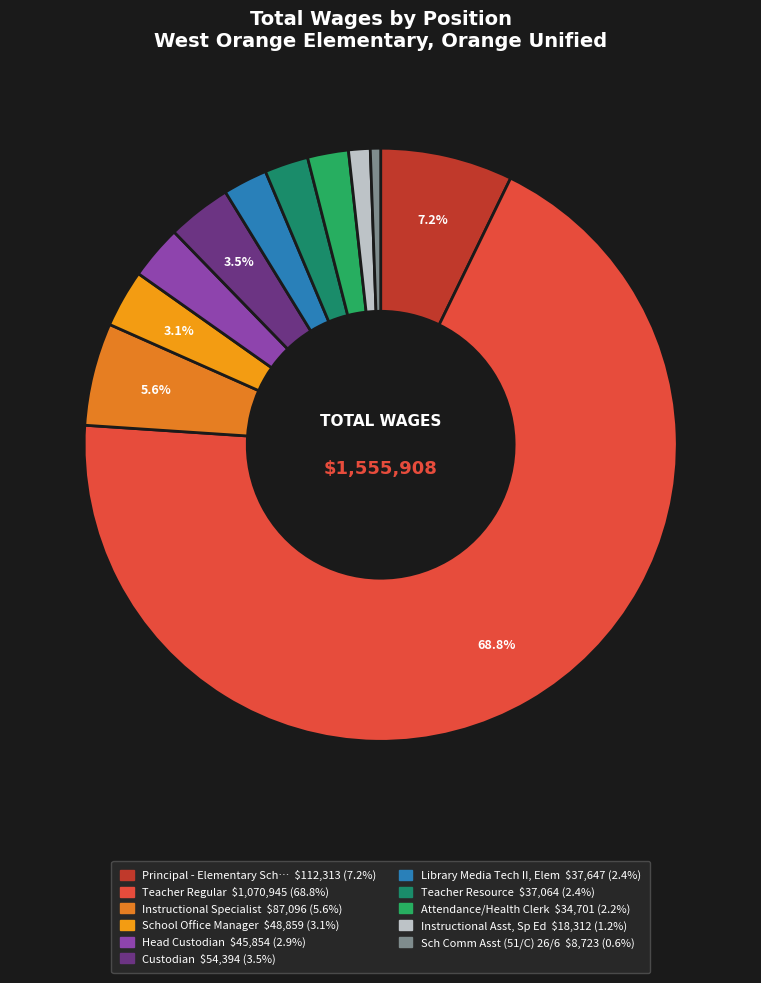

To the nearest percent, what is the difference between the largest and smallest slice percentages?

68%